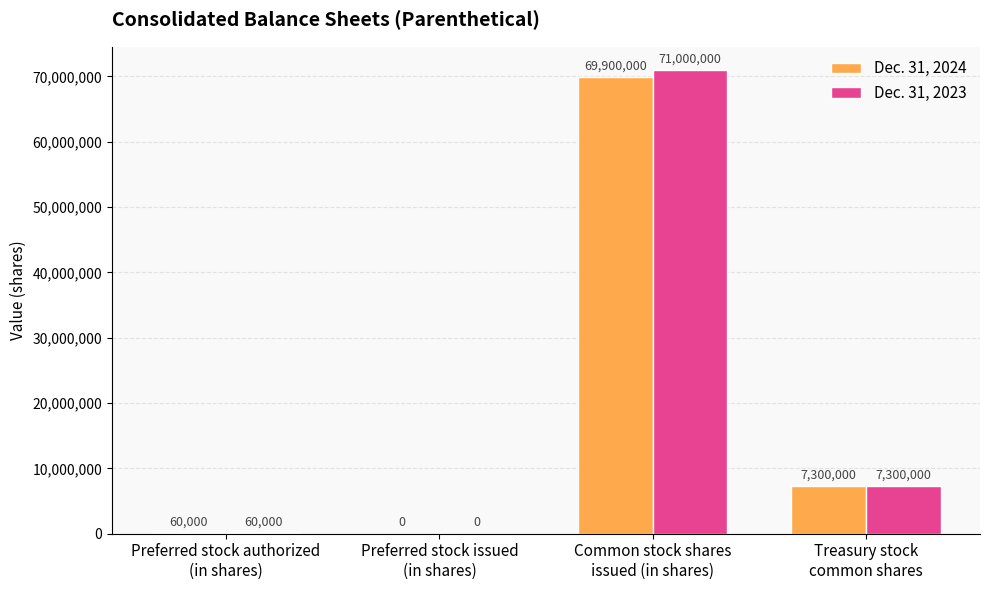

What is the total value across all series at Preferred stock authorized
(in shares)?

120000